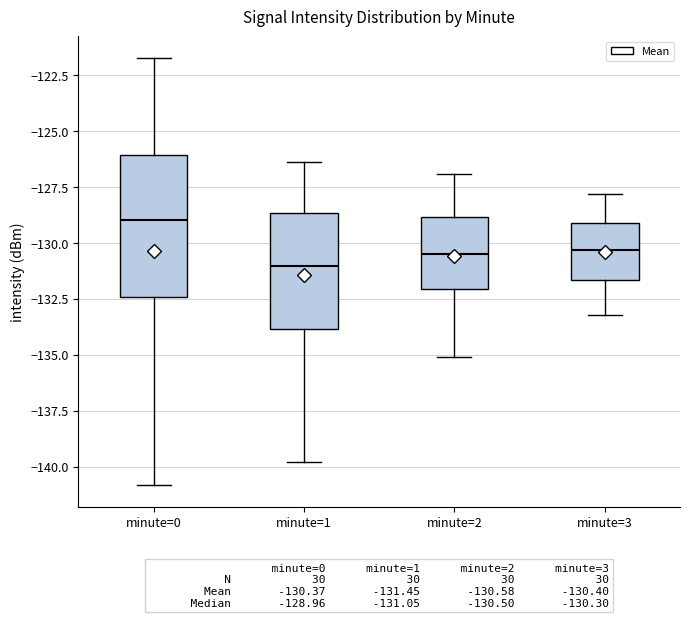

Comparing the boxes themselves (not the whiskers), which one is the tallest?

minute=0